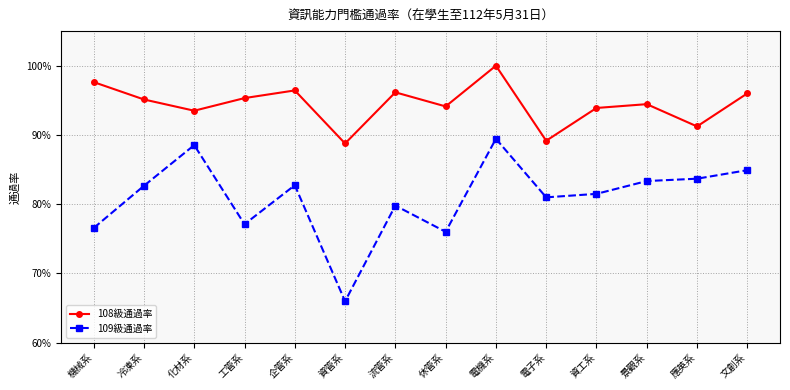

Reading right to left, extract all data points from this chart.

108級通過率: 文創系=1.0	應英系=0.9	景觀系=0.9	資工系=0.9	電子系=0.9	電機系=1.0	休管系=0.9	流管系=1.0	資管系=0.9	企管系=1.0	工管系=1.0	化材系=0.9	冷凍系=1.0	機械系=1.0
109級通過率: 文創系=0.8	應英系=0.8	景觀系=0.8	資工系=0.8	電子系=0.8	電機系=0.9	休管系=0.8	流管系=0.8	資管系=0.7	企管系=0.8	工管系=0.8	化材系=0.9	冷凍系=0.8	機械系=0.8